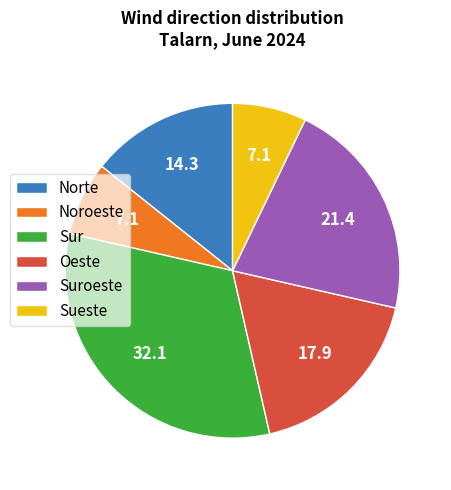

How many slices are in this pie chart?

6